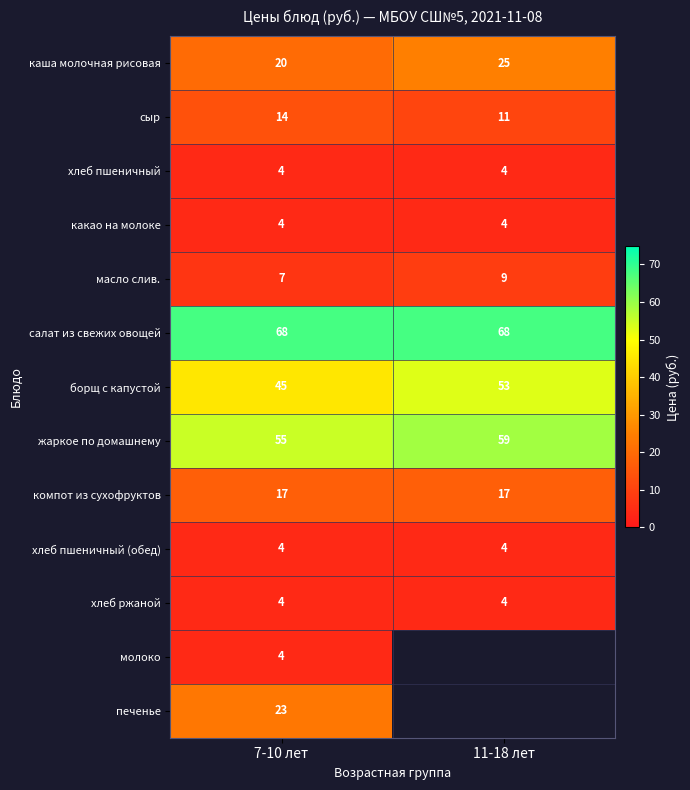

At how many categories does at least one series exceed 36?

2